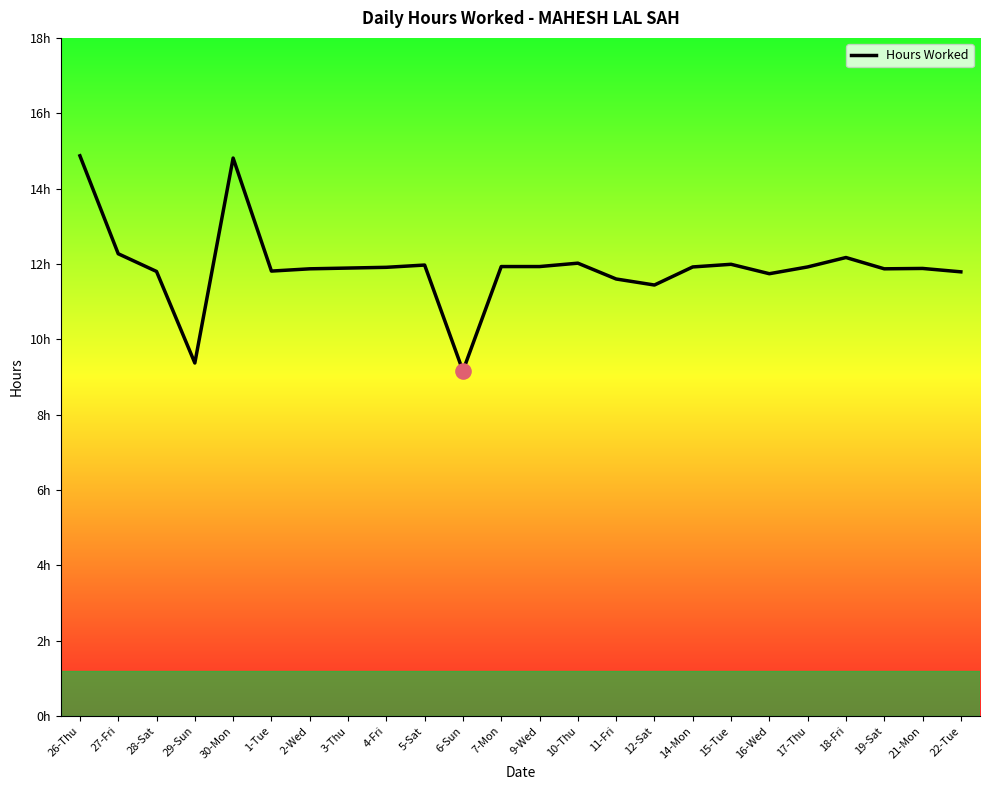

What is the change in value from 30-Mon to 12-Sat?

-3.4